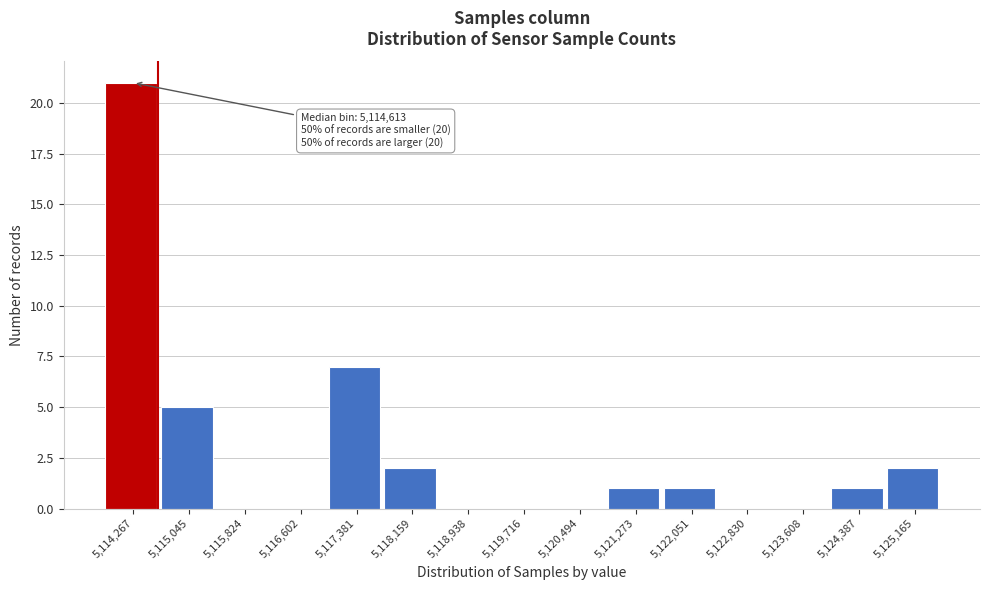

Over which range of the x-axis is the bar tallest?

5113900 to 5114700